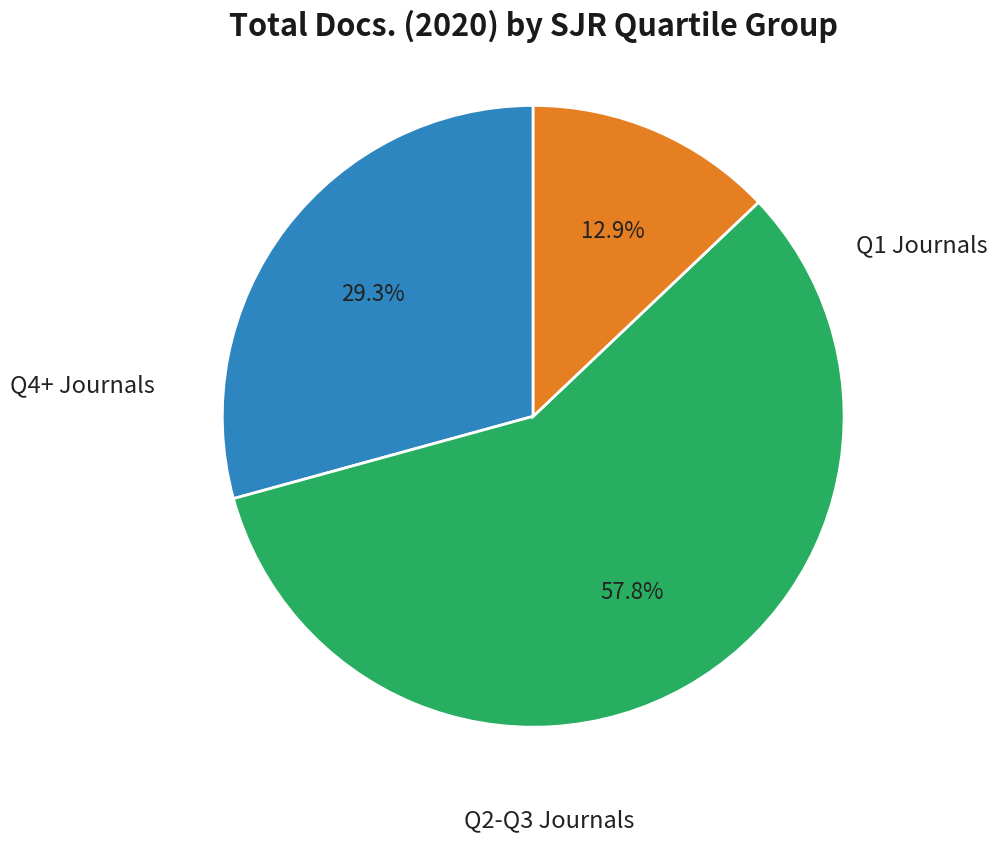

Is there any slice that represents more than half of the pie?

Yes